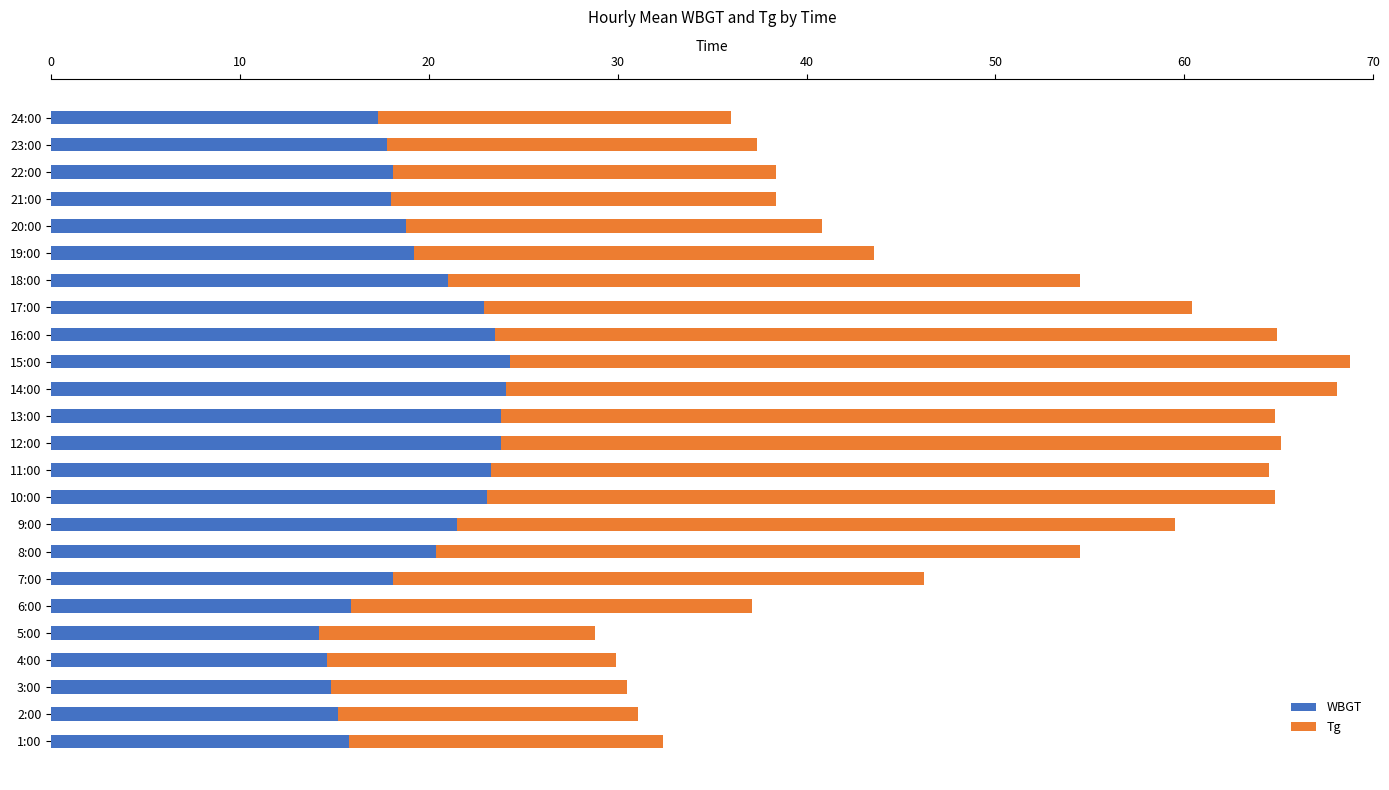

What is the total value across all series at 12:00?

65.1